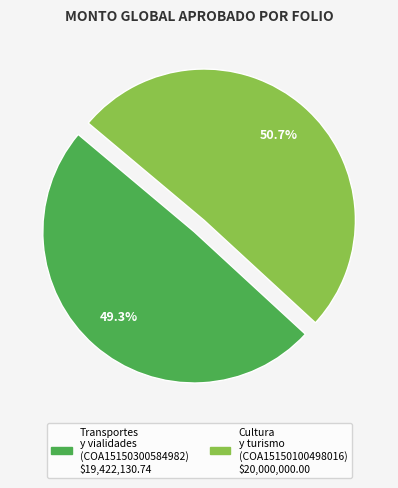

Is there any slice that represents more than half of the pie?

Yes